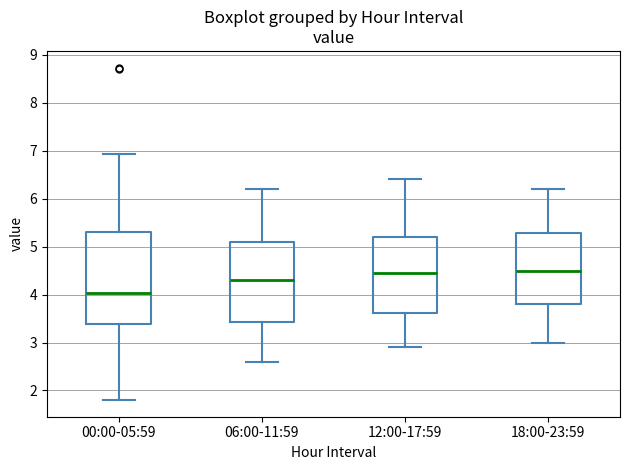

Which box has the lowest median line?

00:00-05:59